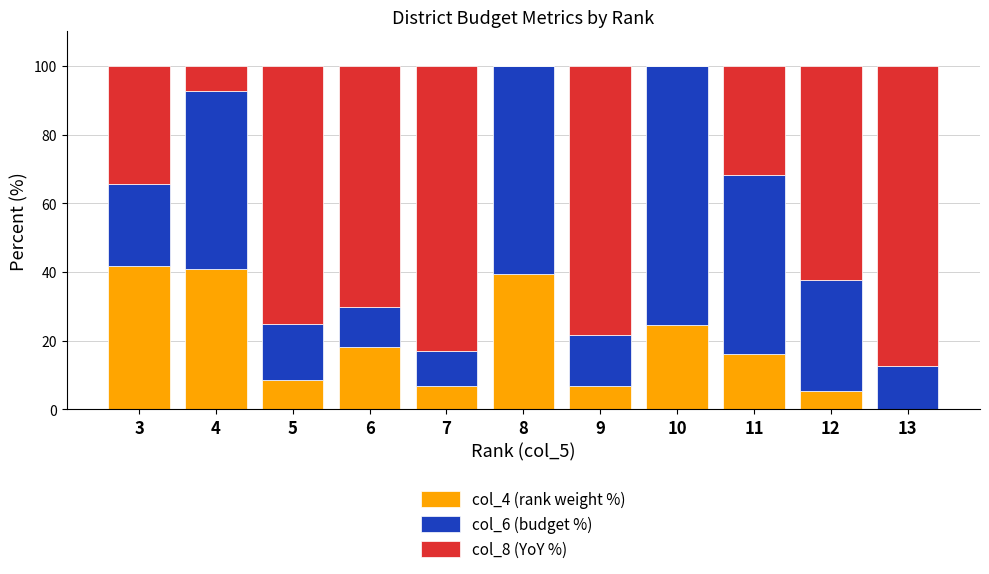

What is the total value across all series at 7?

100.0